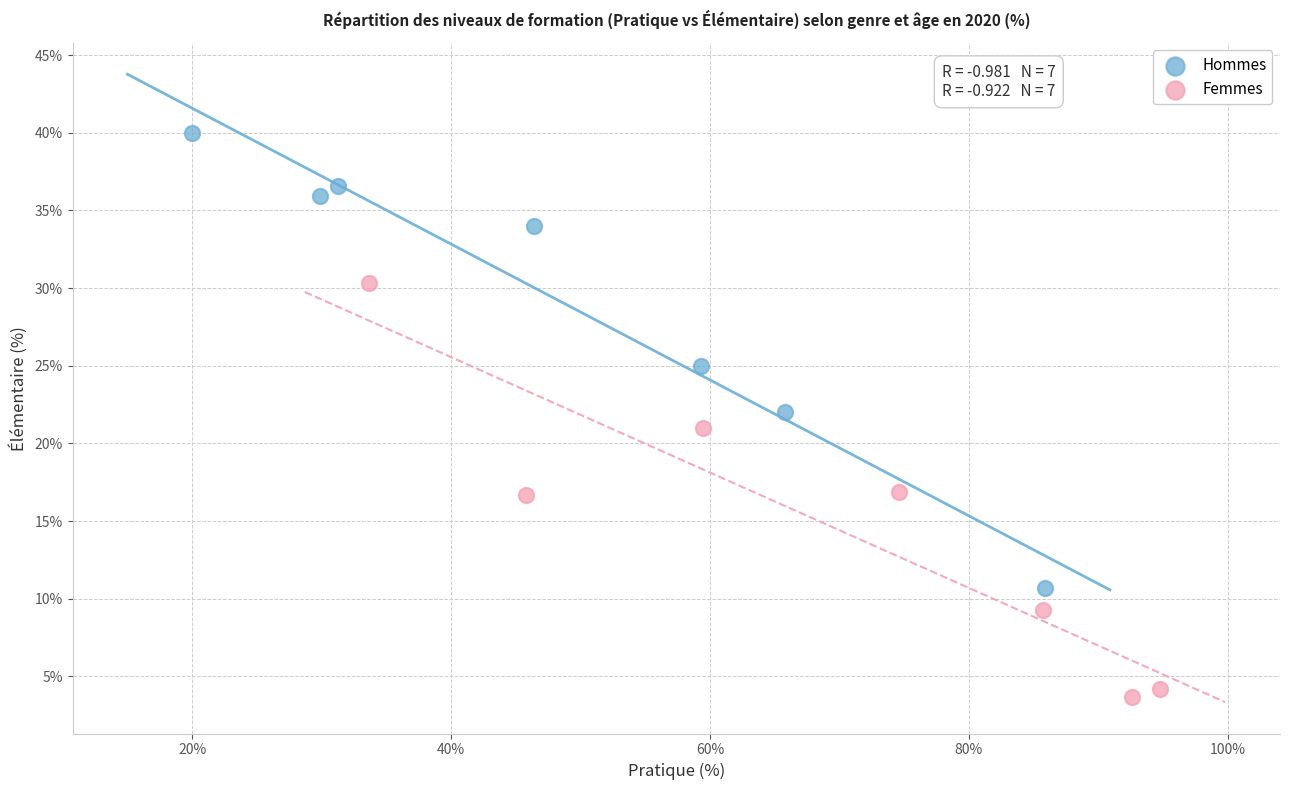

Which series contains the lowest Y value?

Femmes